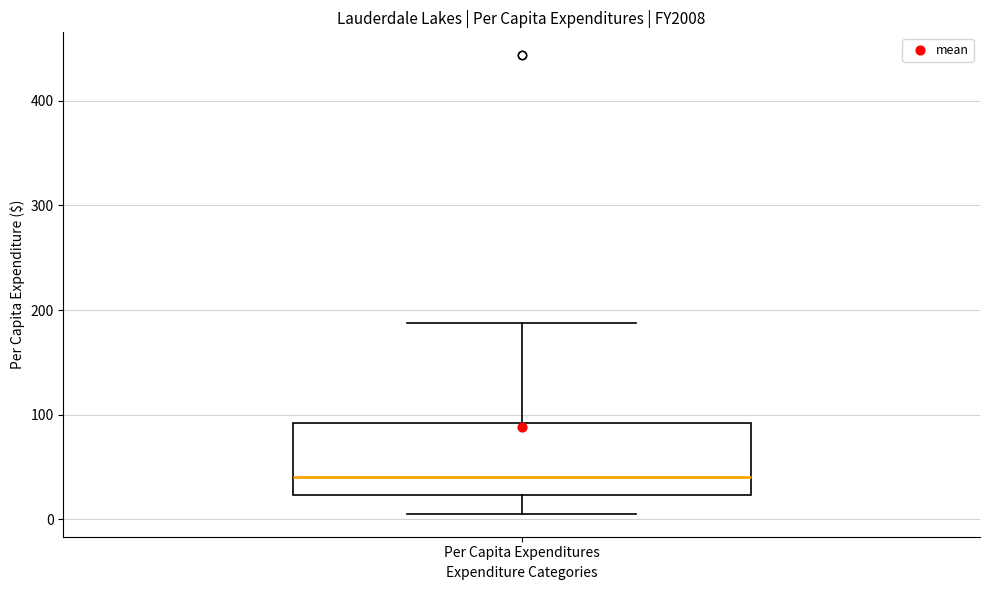

Transcribe this box plot: give where the median line is, the range the box spans, and where the two whiskers end, as read against the y-axis. The values are not printed on the chart, so give them approximately, as read against the axis.

median 40, box 20 to 90, whiskers 10 to 190